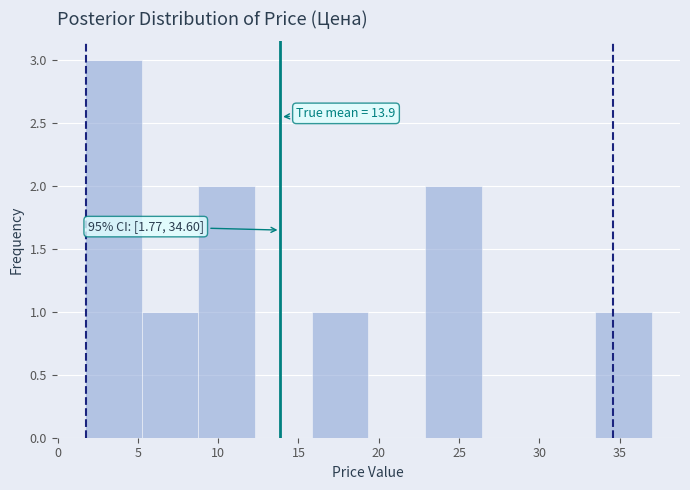

Over which range of the x-axis is the bar tallest?

1.5 to 5.0